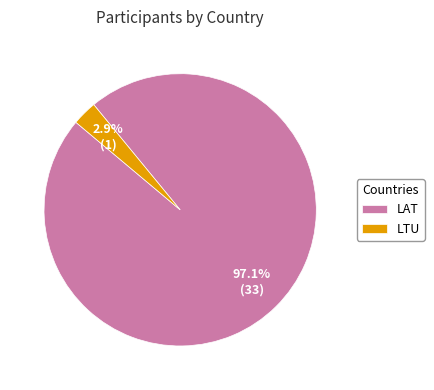

True or false: LTU accounts for 3% of the total.

True